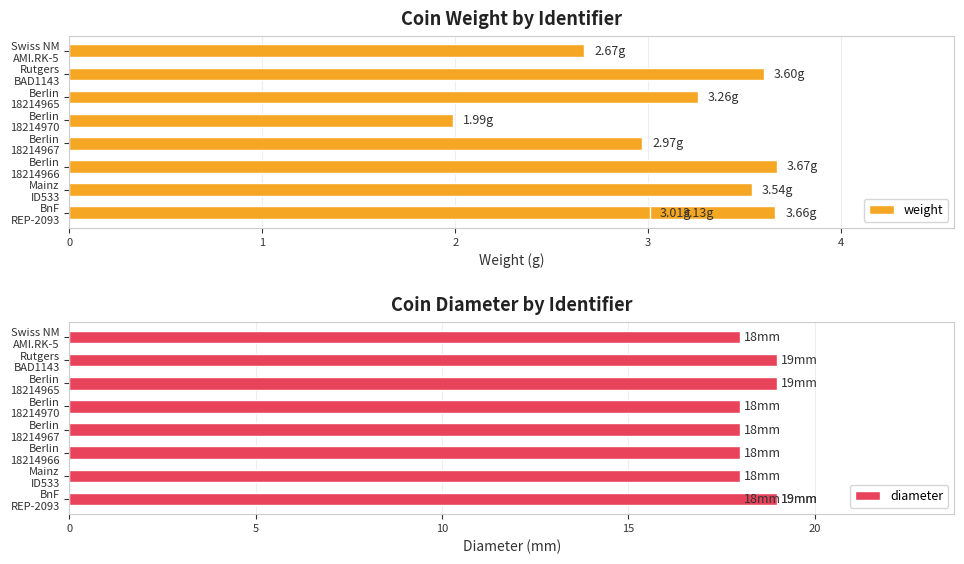

What is the minimum value for diameter?

18.0